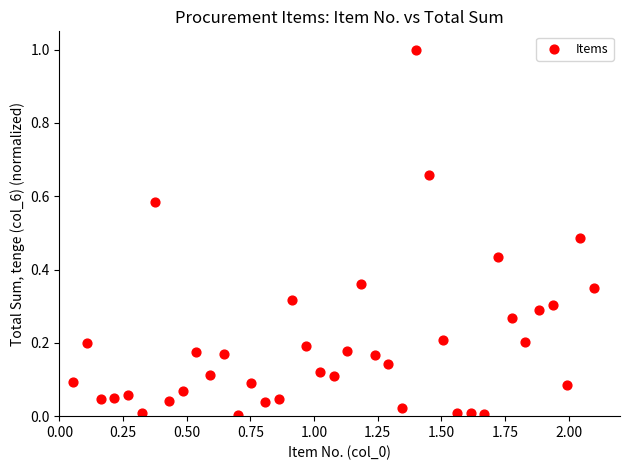

What is the range of X values (max minus min)?

2.0